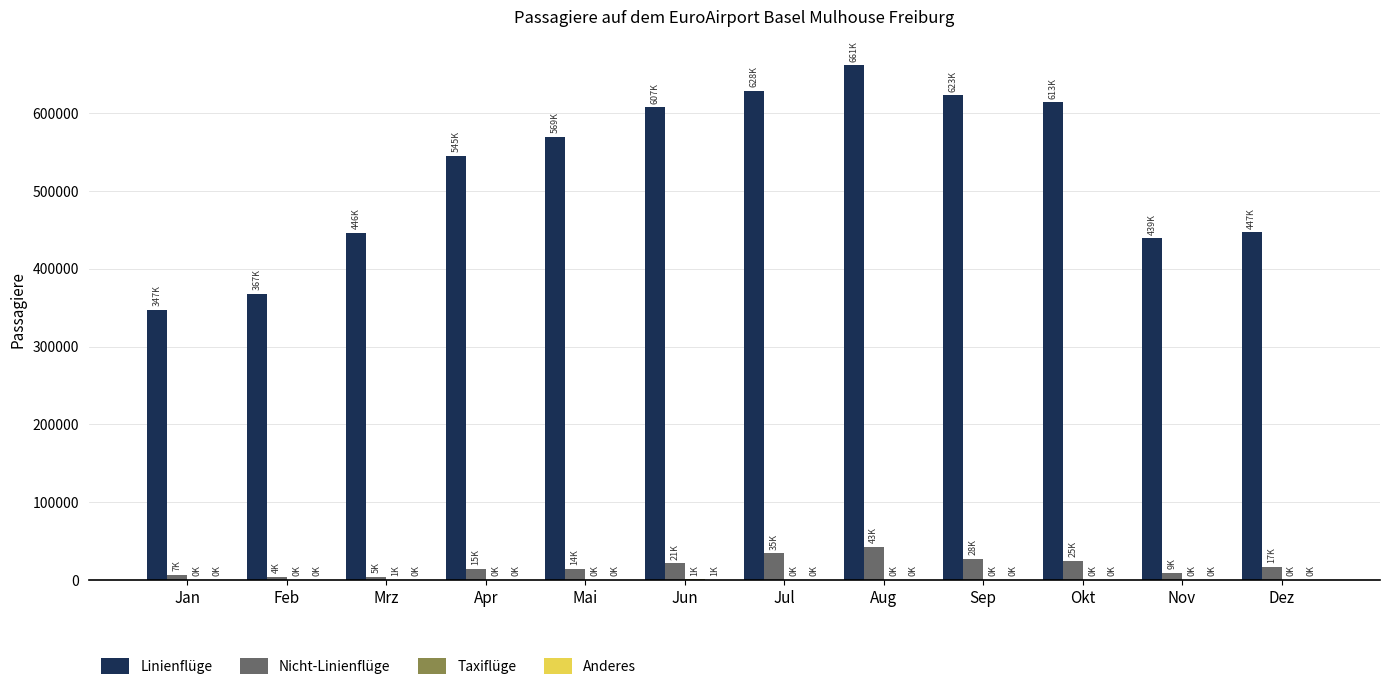

True or false: Nicht-Linienflüge has a value of 24817 at Okt.

True